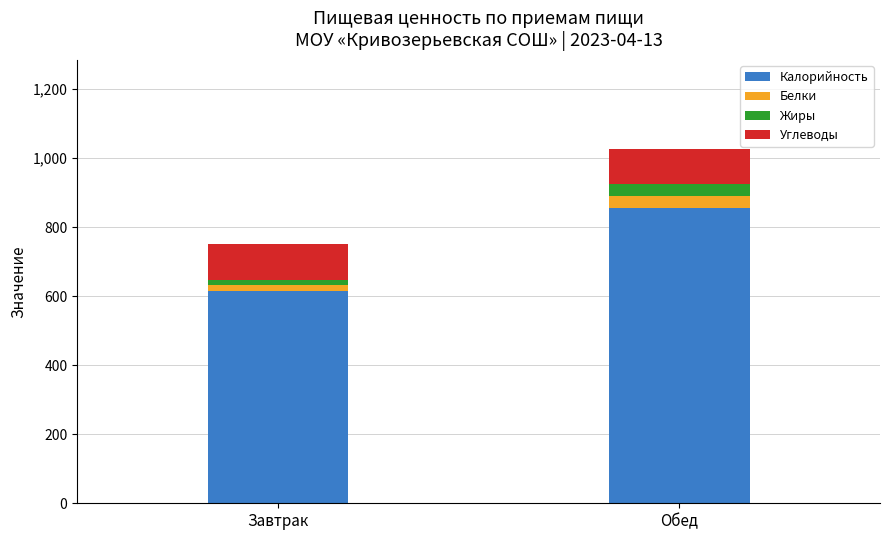

Count the number of data series in this chart.

4